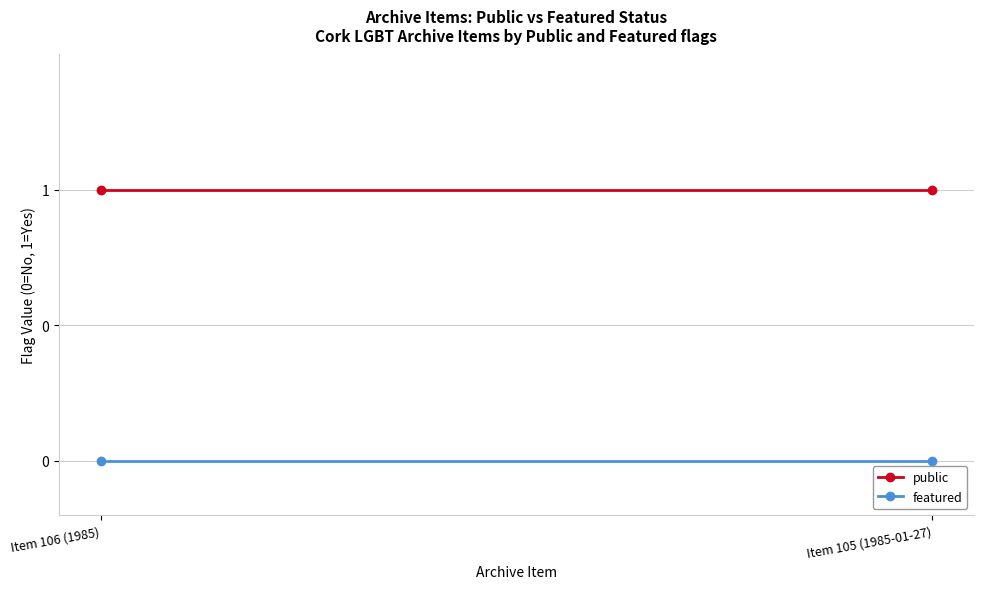

Which series has the largest range (max minus min)?

public